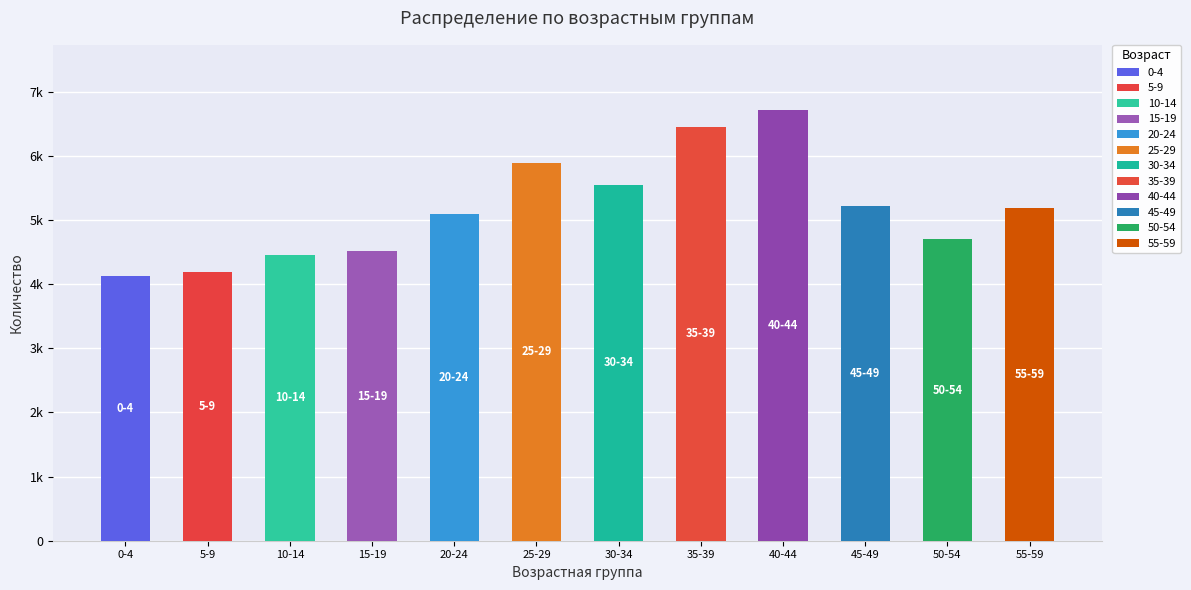

What is the difference between the maximum and minimum values?

2591